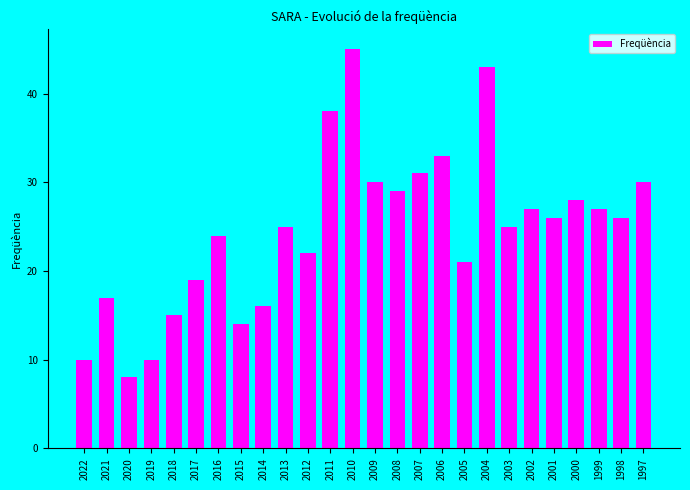

Which label corresponds to the smallest value in the chart?

2020